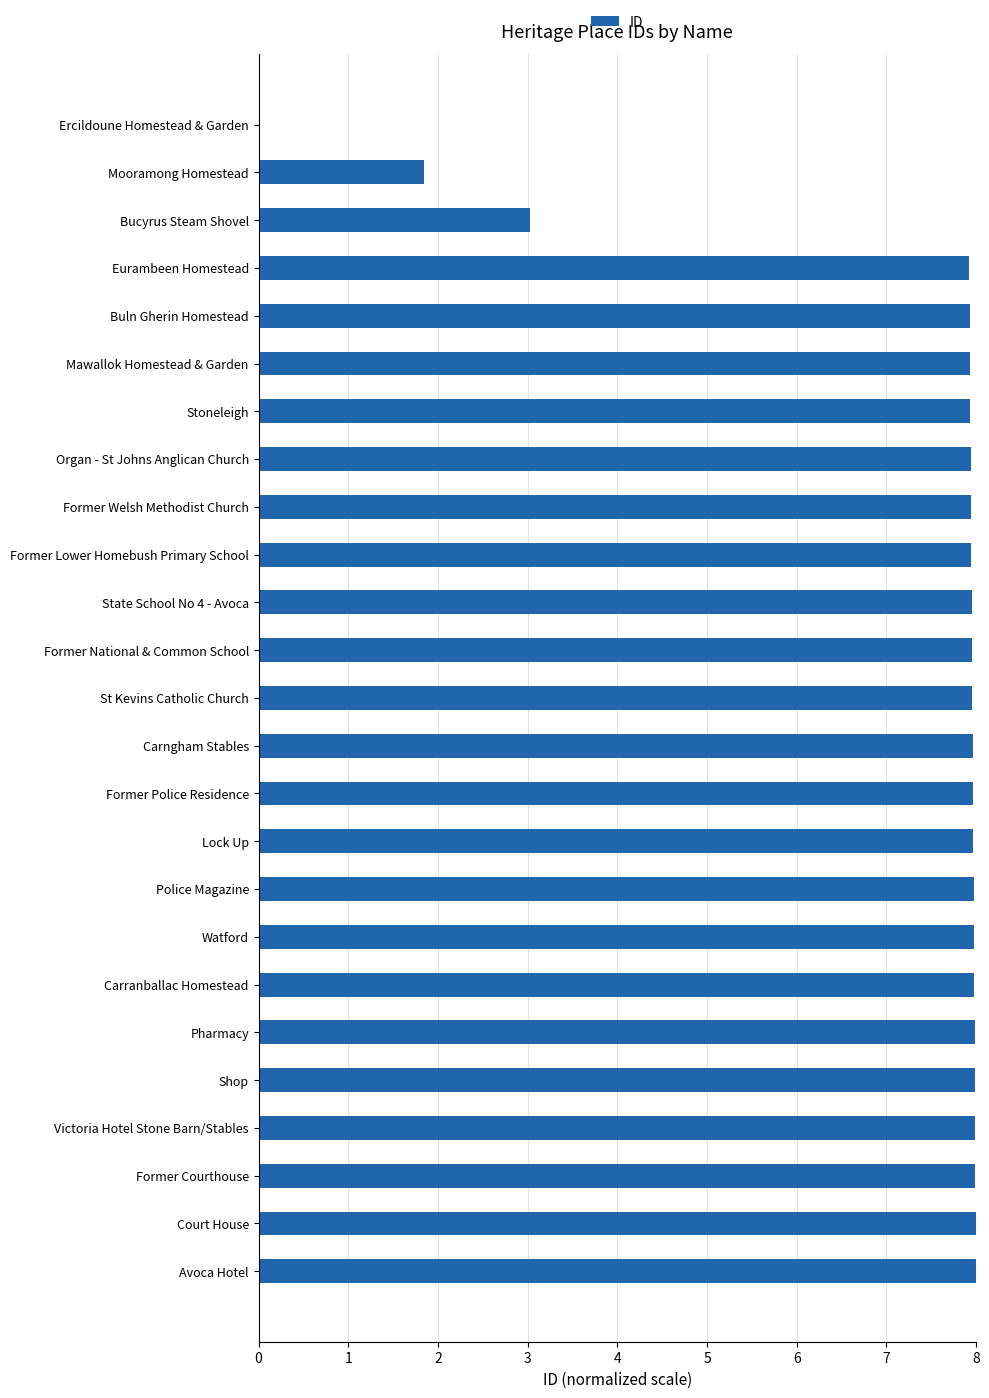

Between Stoneleigh and Ercildoune Homestead & Garden, which is larger?

Stoneleigh